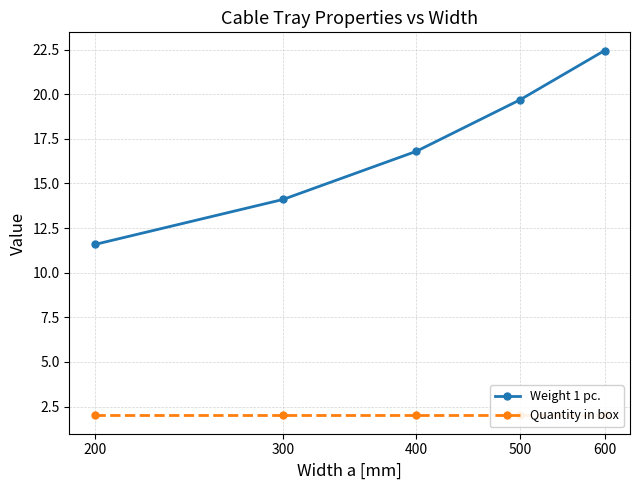

What are all the series names shown in the legend?

Weight 1 pc., Quantity in box